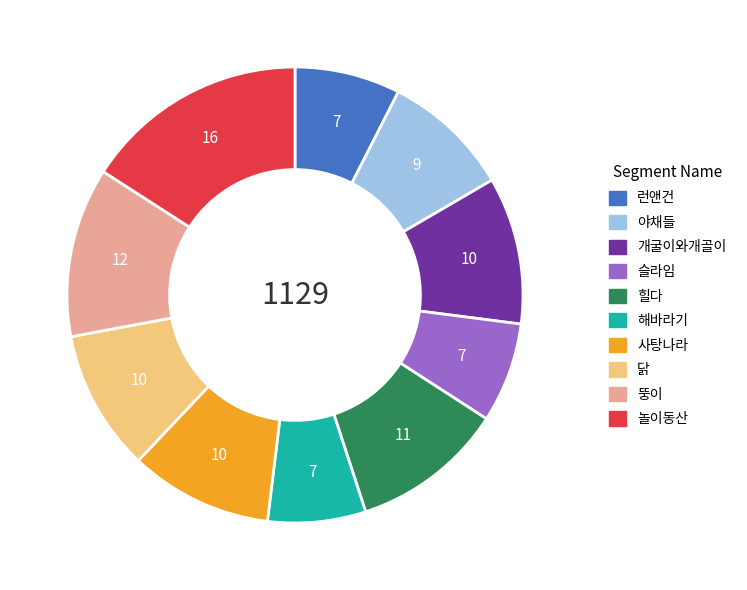

Is there a majority slice in this chart?

No